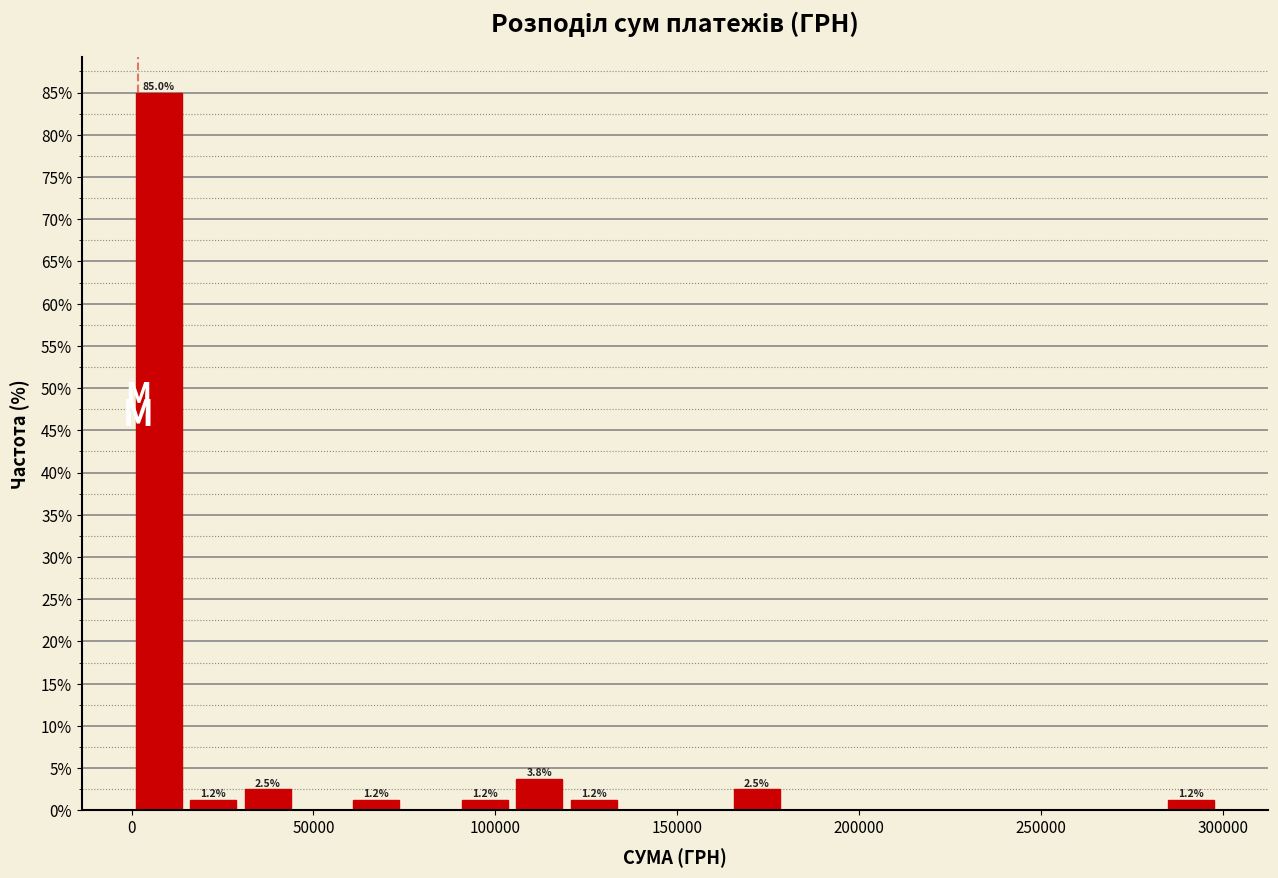

Around what value on the x-axis is the tallest bar? Give the approximate position of its centre, as read against the axis.

10000